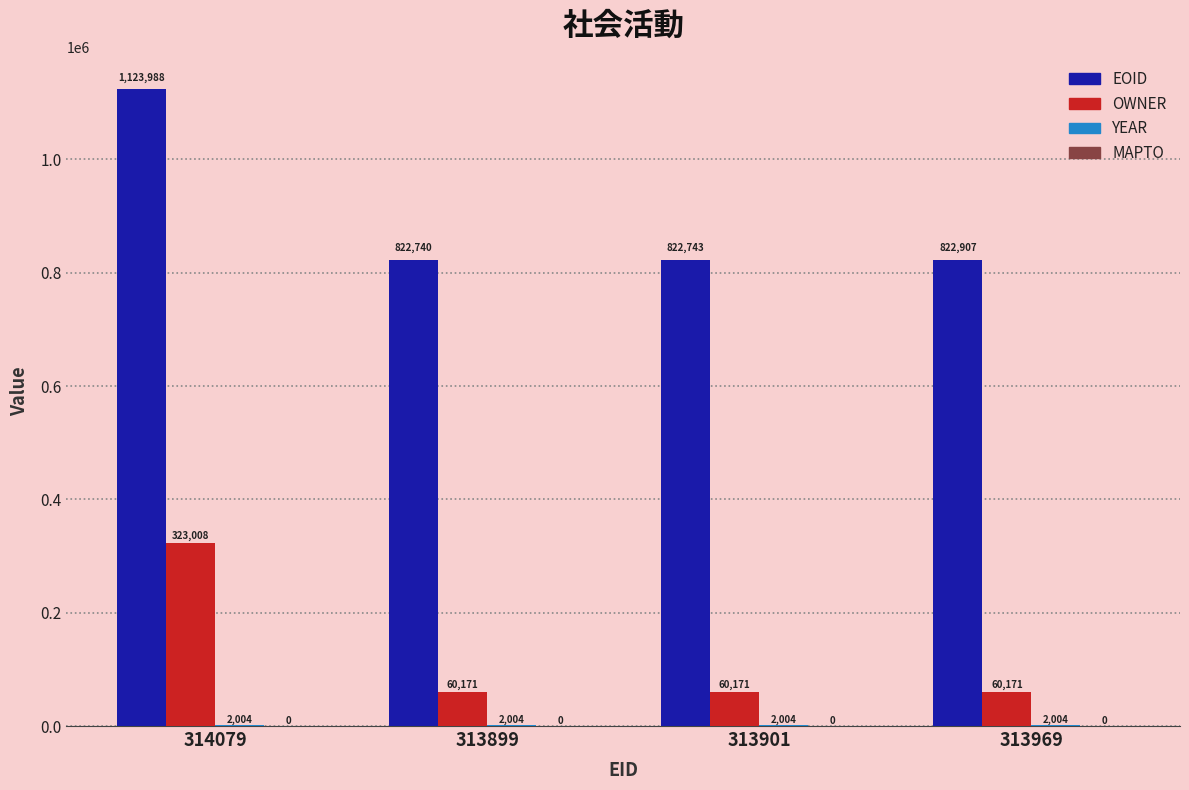

Which category has the highest value across all series?

314079